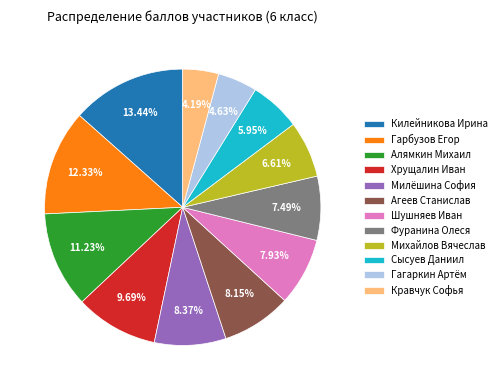

Which has a higher value, Милёшина София or Килейникова Ирина?

Килейникова Ирина